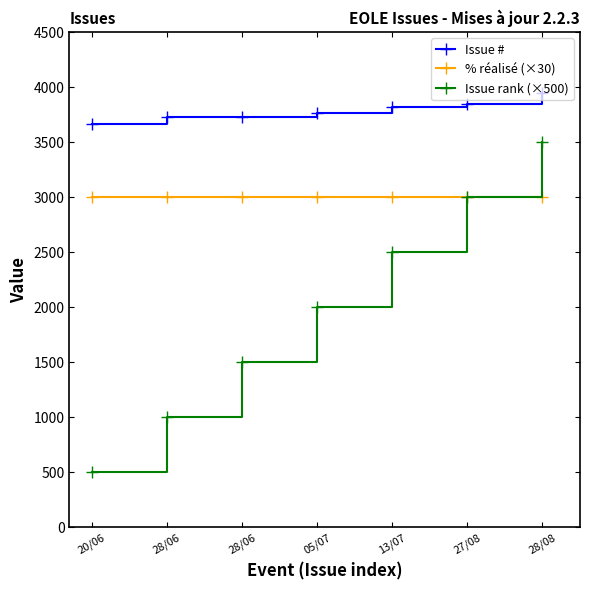

Is the value of % réalisé (×30) at 28/06 greater than the value of Issue rank (×500) at 13/07?

Yes